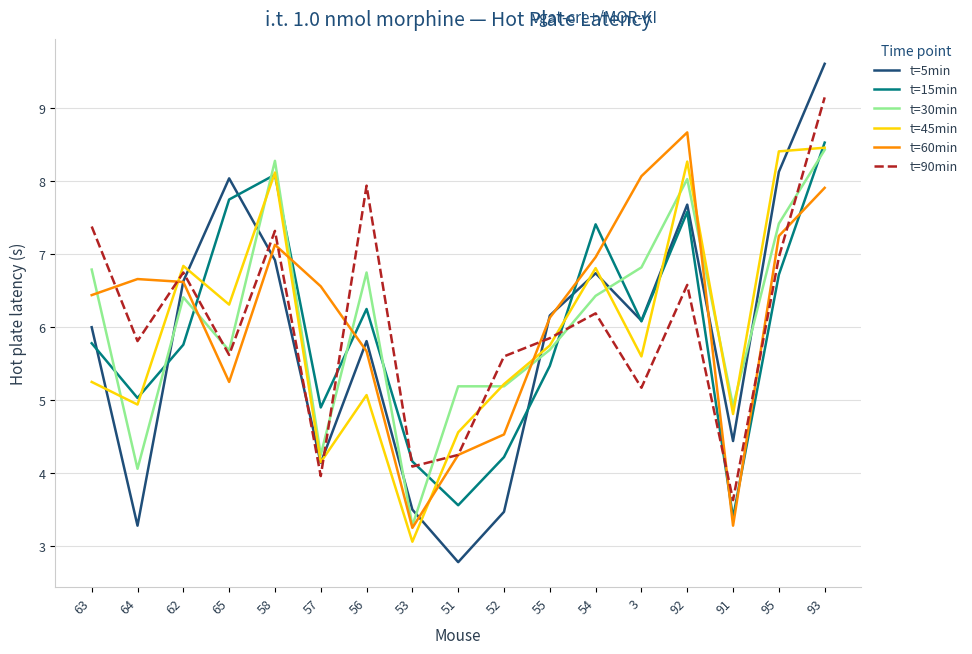

The value of t=90min at 51 is 5.6. True or false?

False